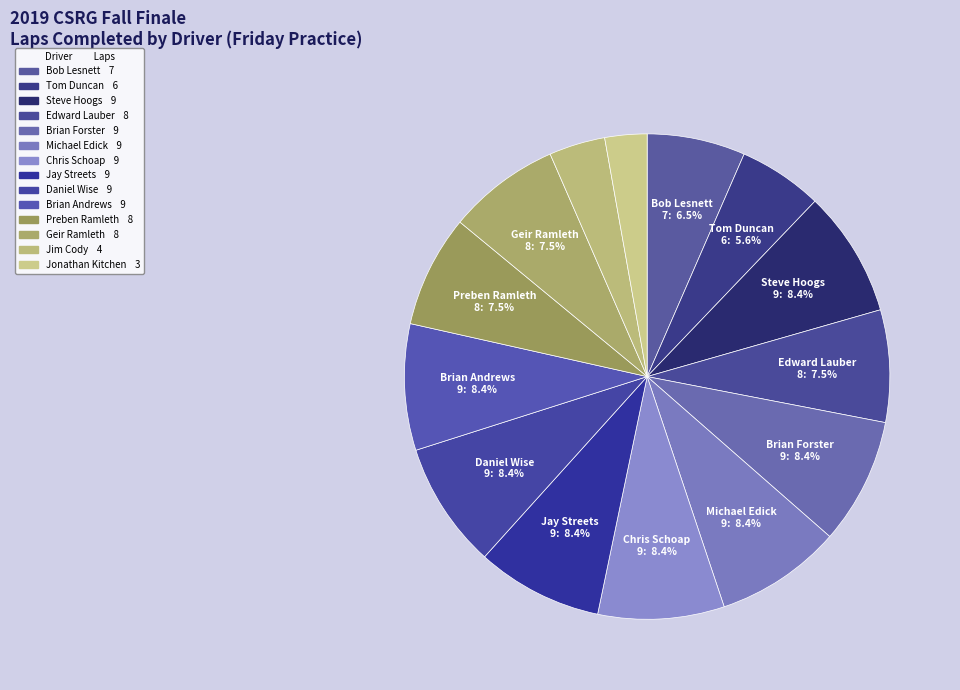

What percentage is the Brian Forster slice, to the nearest percent?

8%